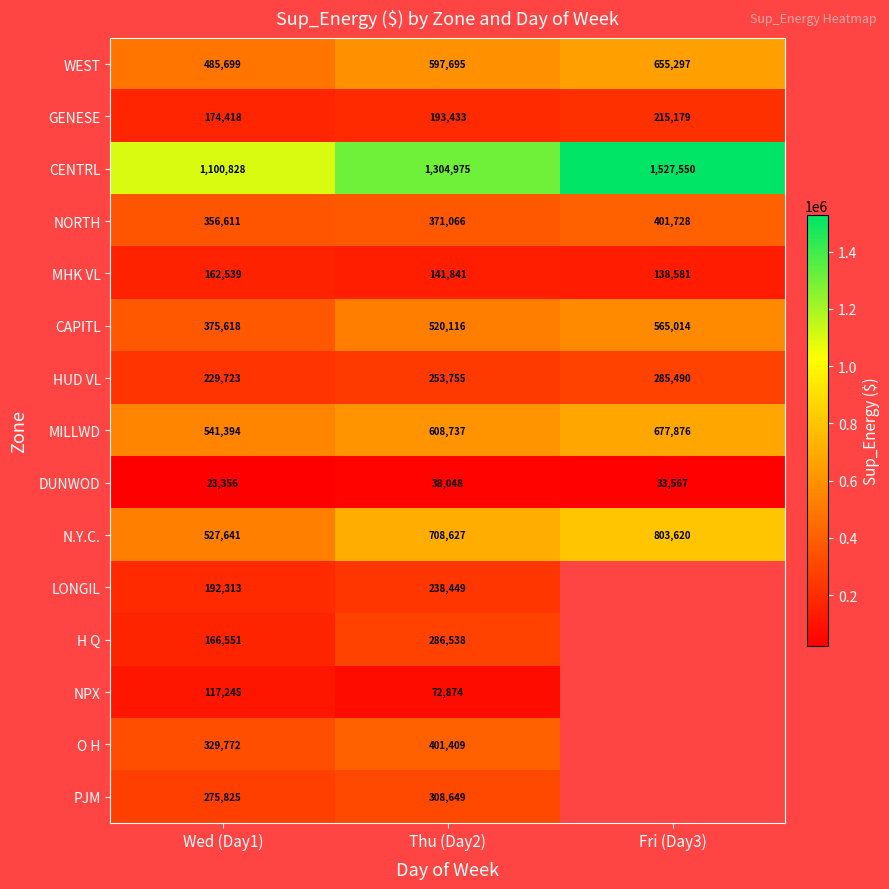

How many values in the MHK VL series are below 141841?

1